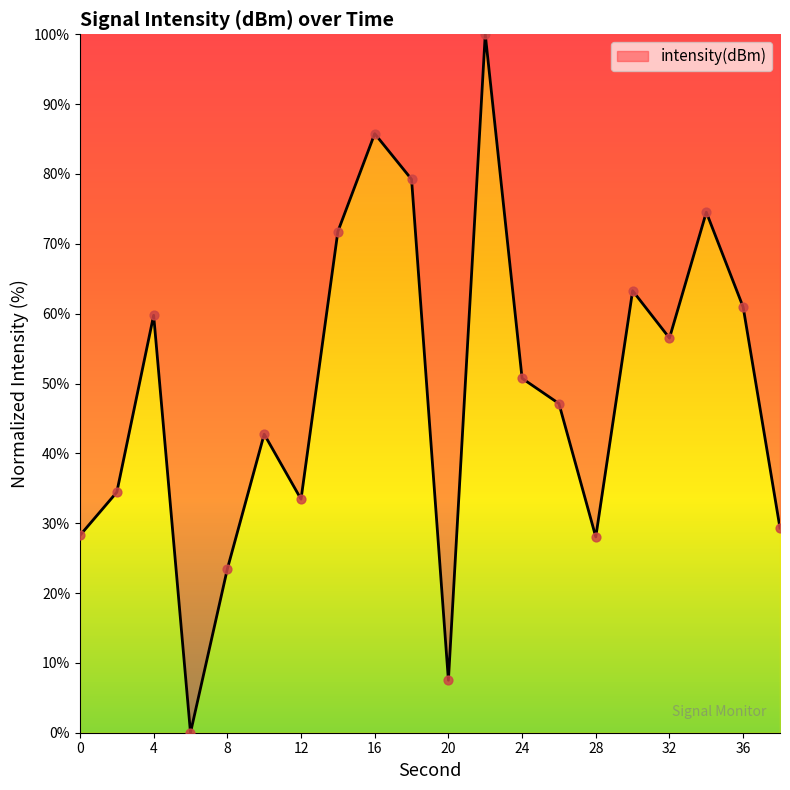

What is the greatest value displayed?

100.0